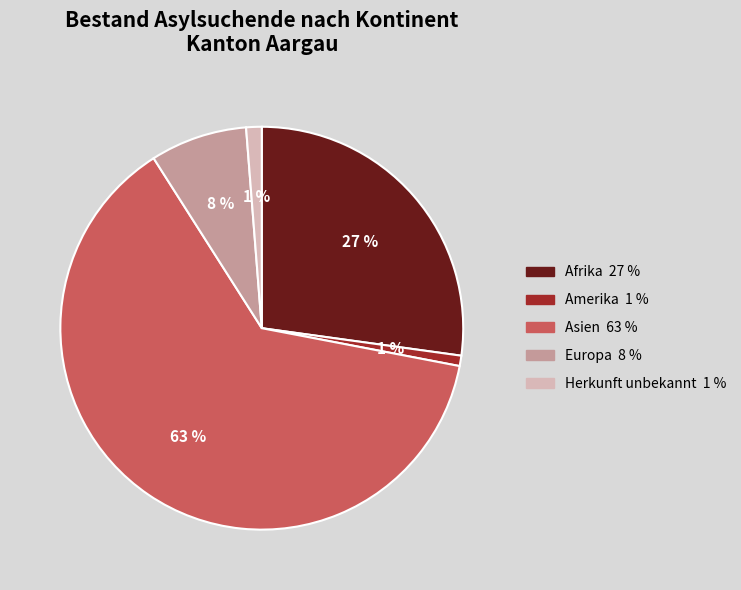

To the nearest percent, what is the difference between the Asien and Amerika slice percentages?

62%